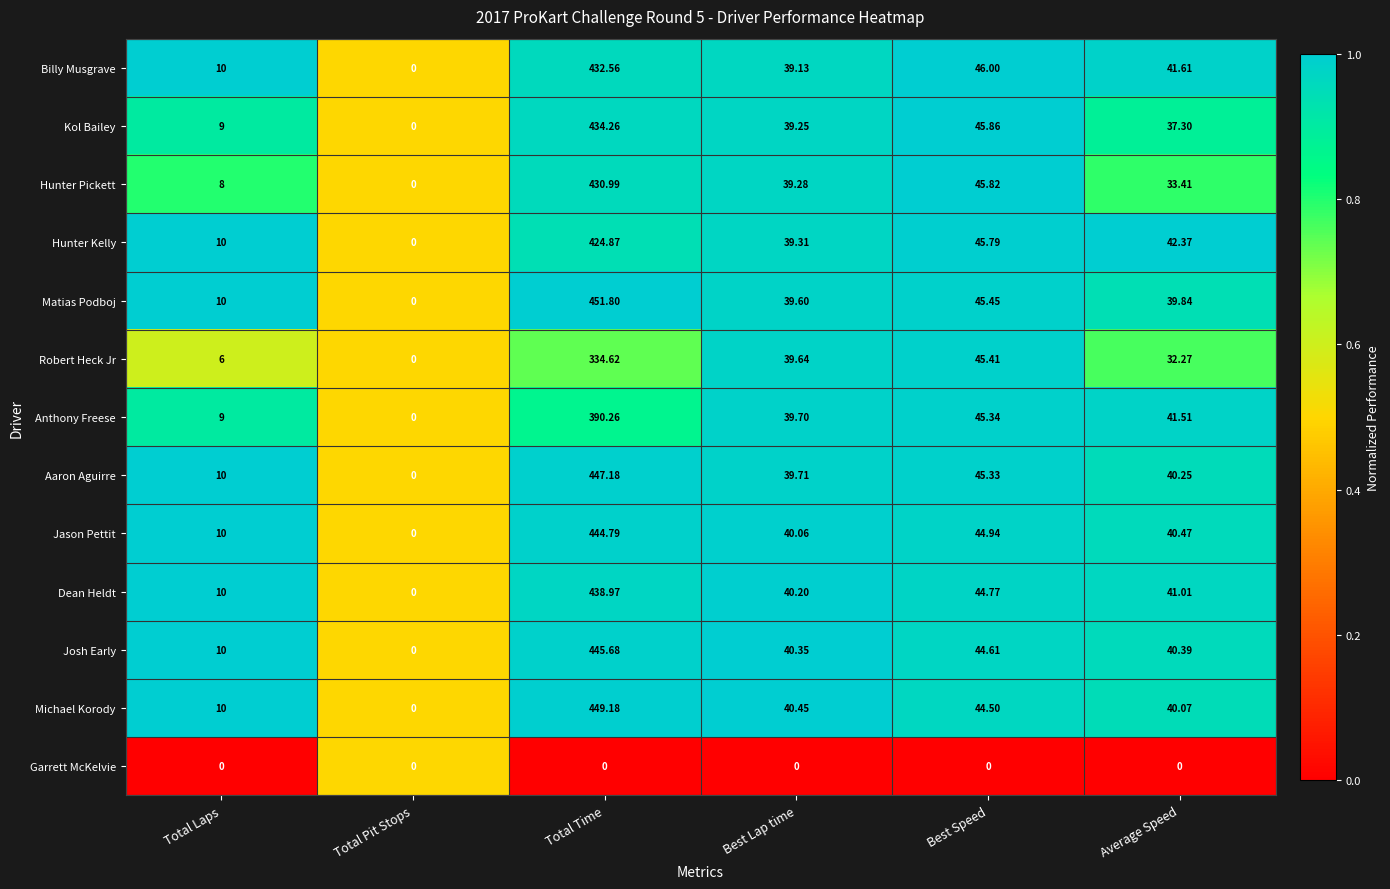

At which label does Robert Heck Jr reach its peak?

Total Time